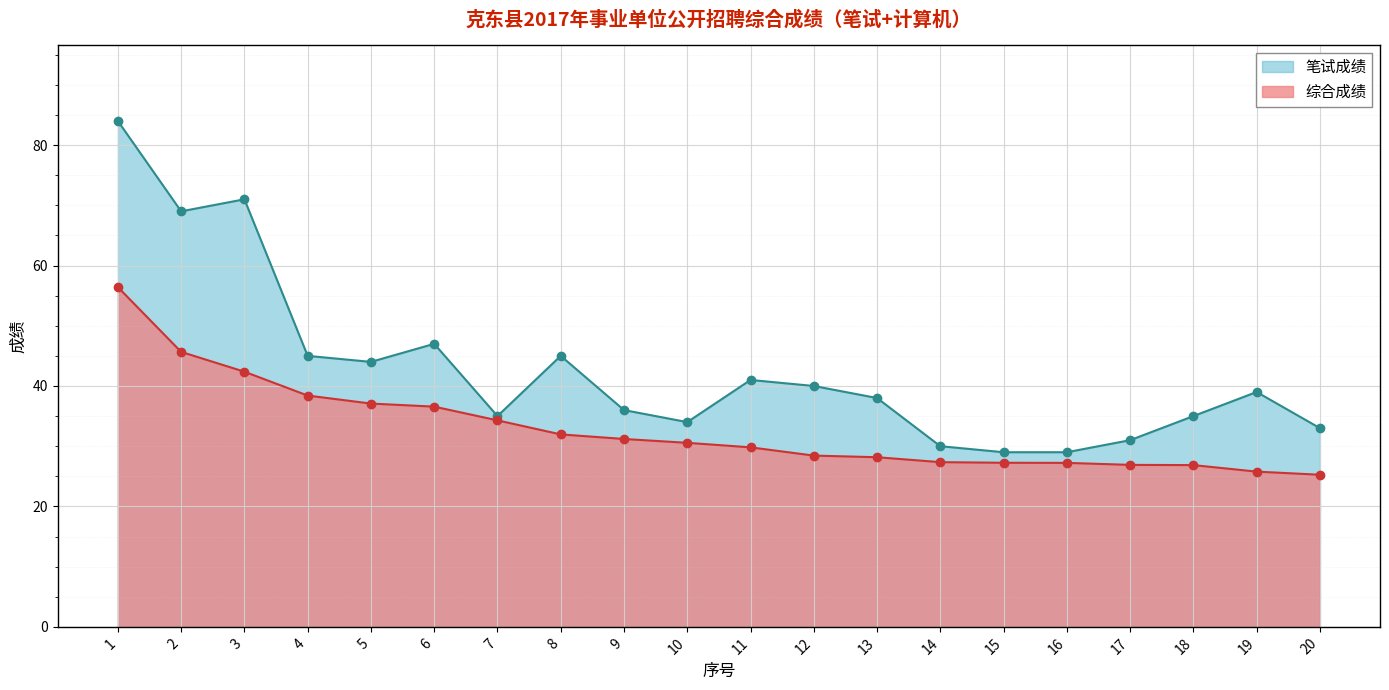

True or false: 笔试成绩 and 综合成绩 intersect in this chart.

False